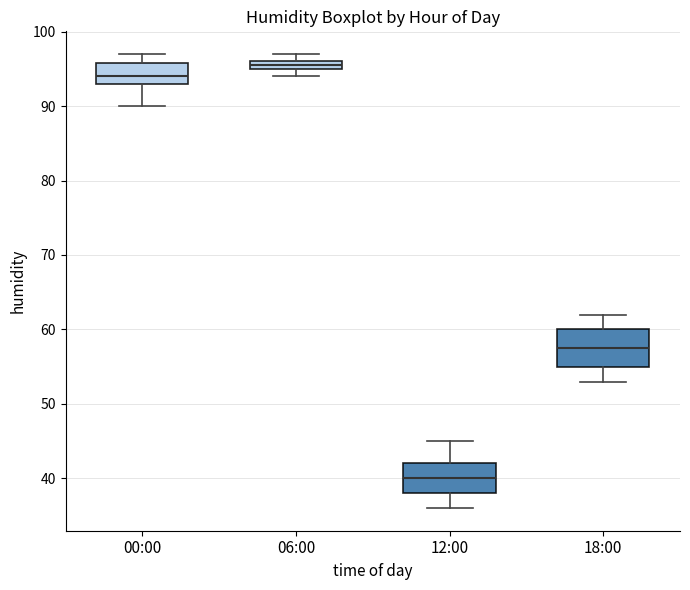

Which box is the tallest, from its lower edge to its upper edge?

18:00